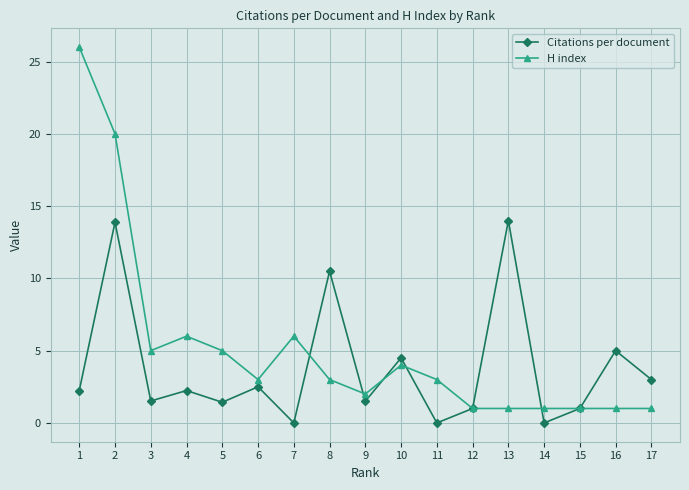

What is the highest value of the H index series?

26.0